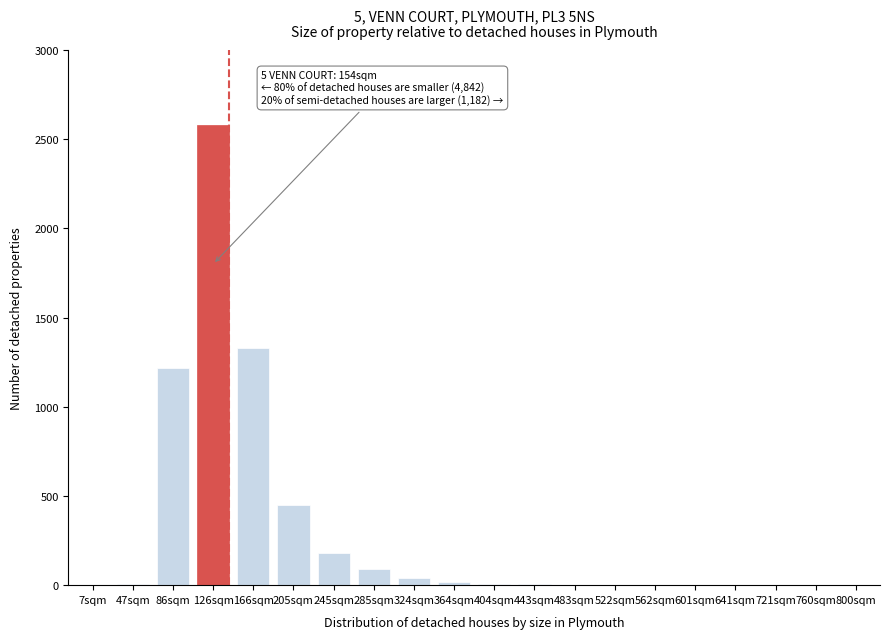

What is the sum of all values?

5926